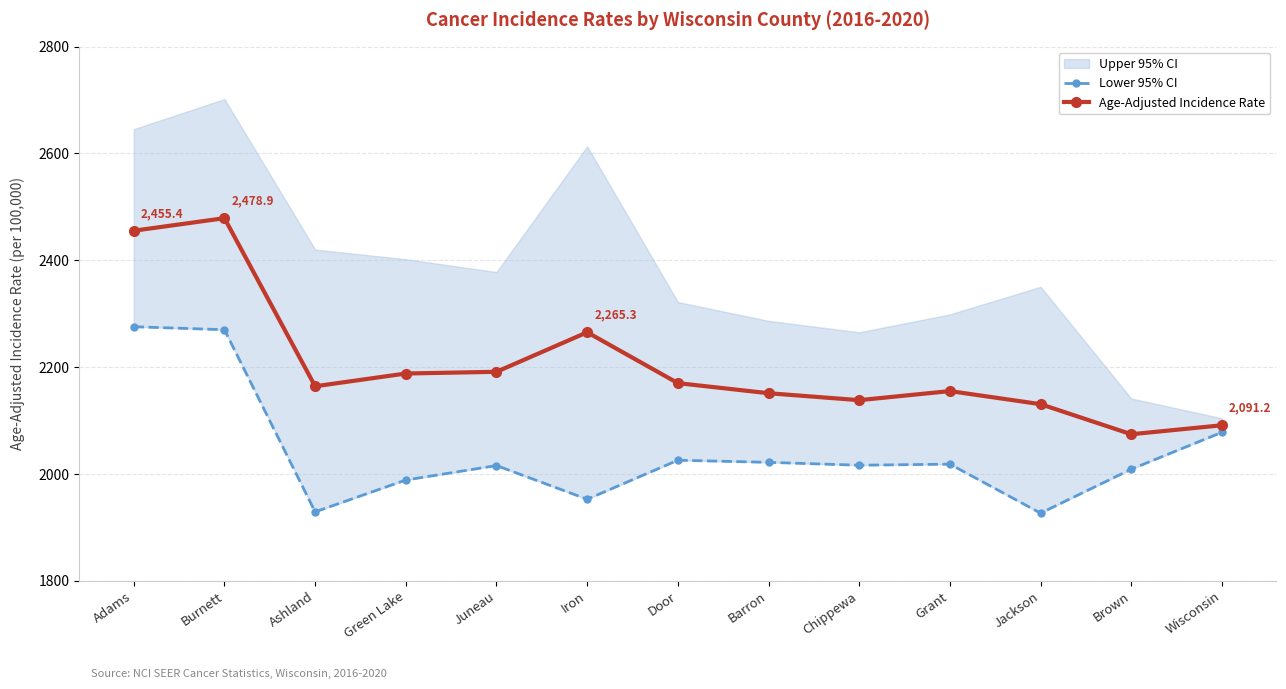

What is the average value of the Lower 95% CI series?

2040.6